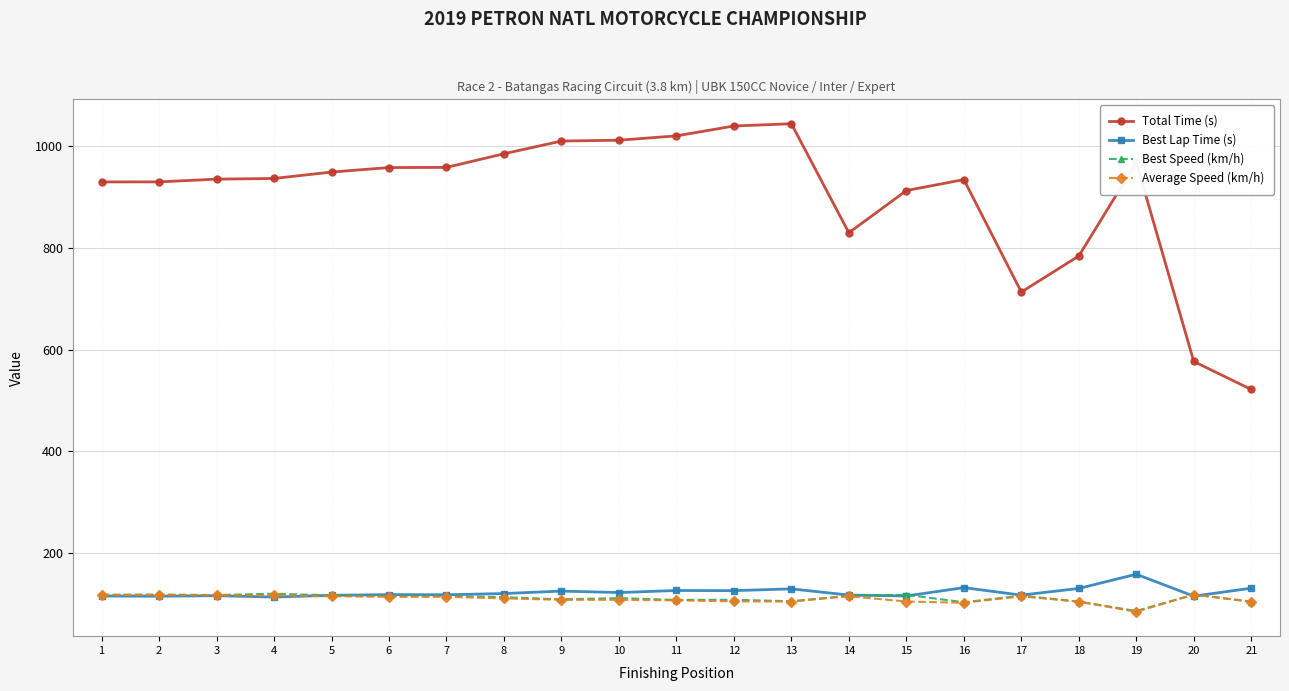

What are all the series names shown in the legend?

Total Time (s), Best Lap Time (s), Best Speed (km/h), Average Speed (km/h)